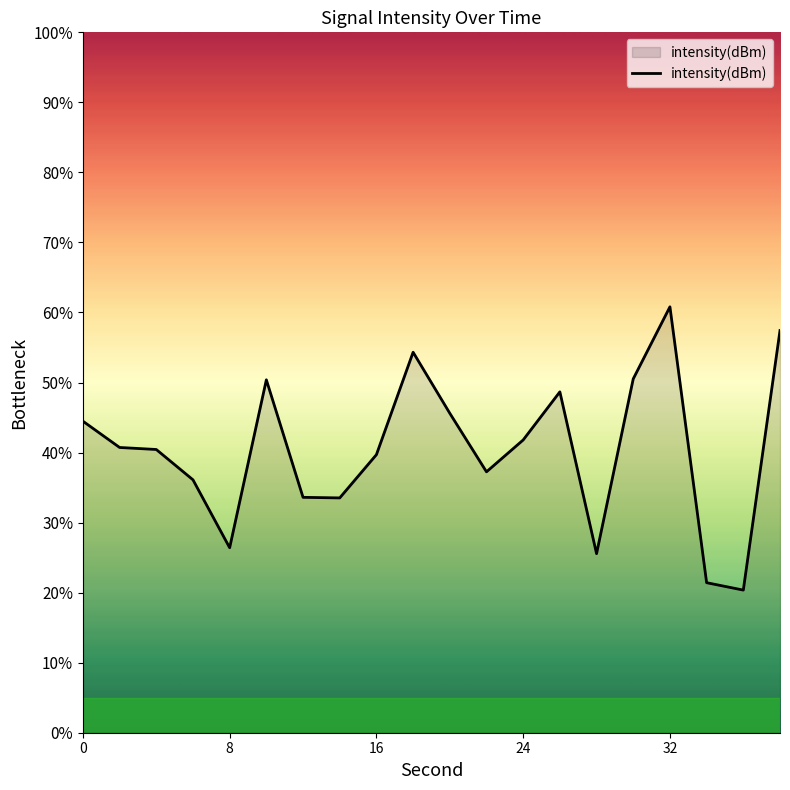

Does the chart display data point markers on the line(s)?

No